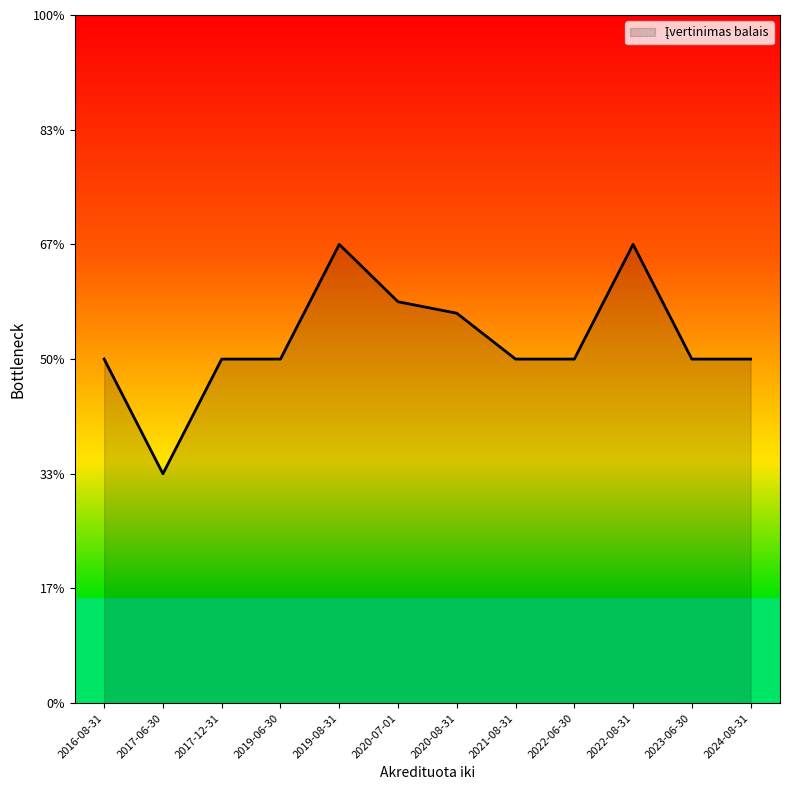

Does the chart display data point markers on the line(s)?

No